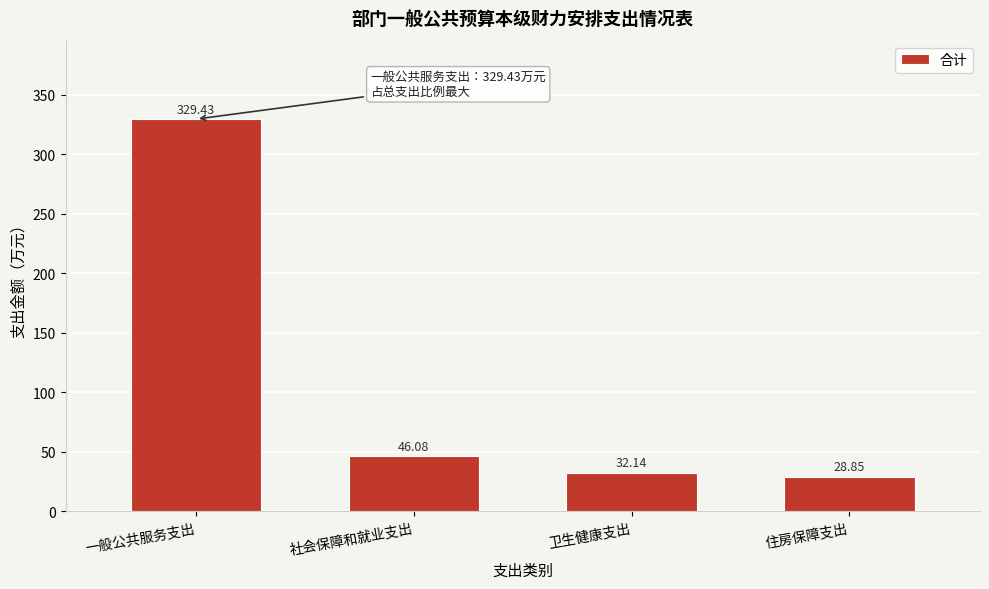

Which category has the highest value across all series?

一般公共服务支出